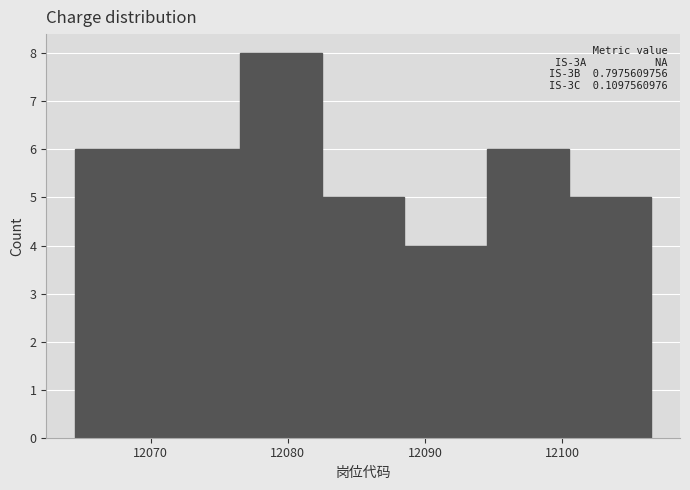

Which range on the x-axis has the tallest bar?

12076.5 to 12082.5